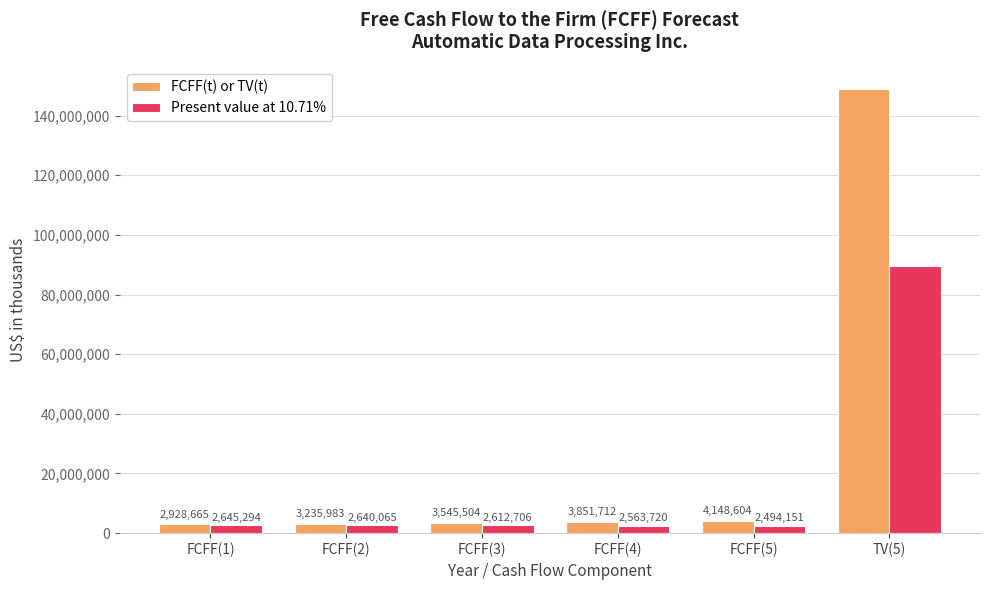

What is the minimum value for Present value at 10.71%?

2494151